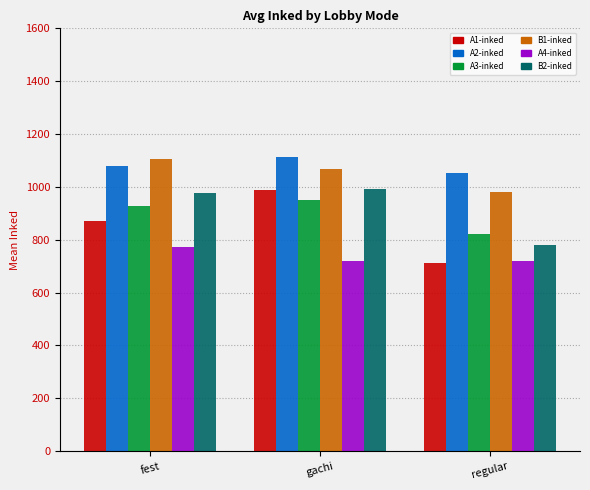

What is the maximum value for B2-inked?

991.3